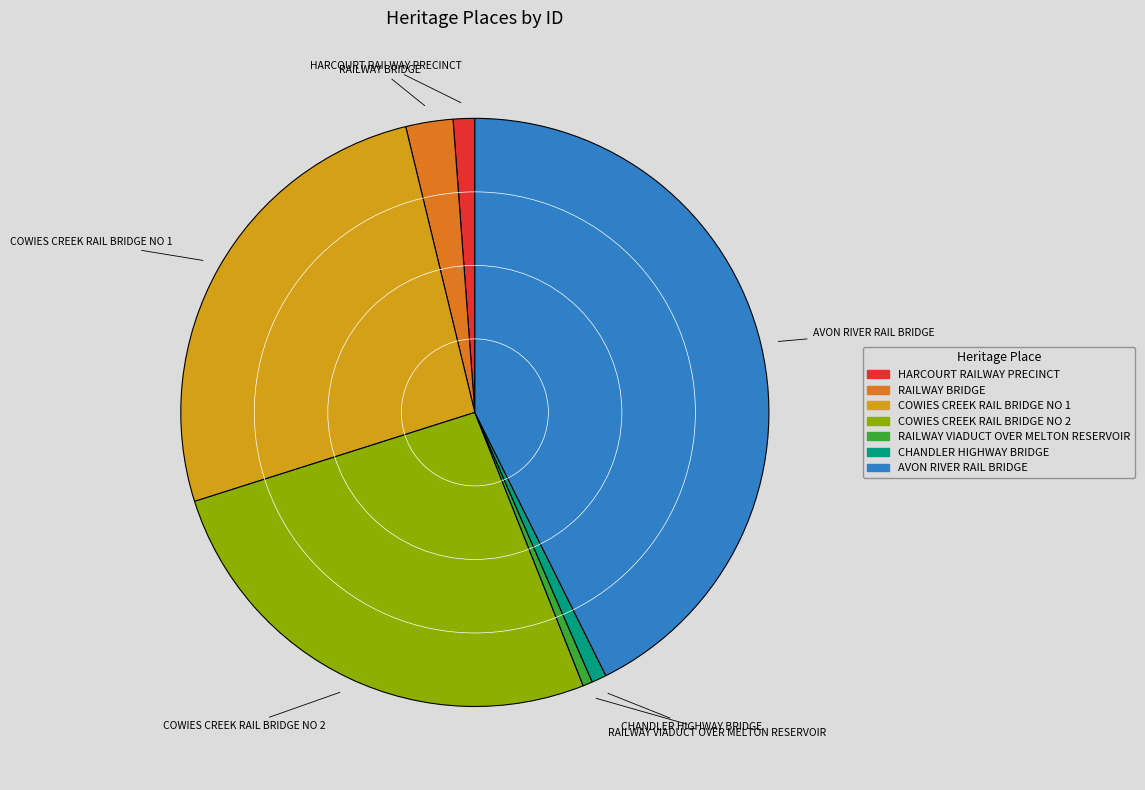

Which category has the biggest portion of the pie?

AVON RIVER RAIL BRIDGE